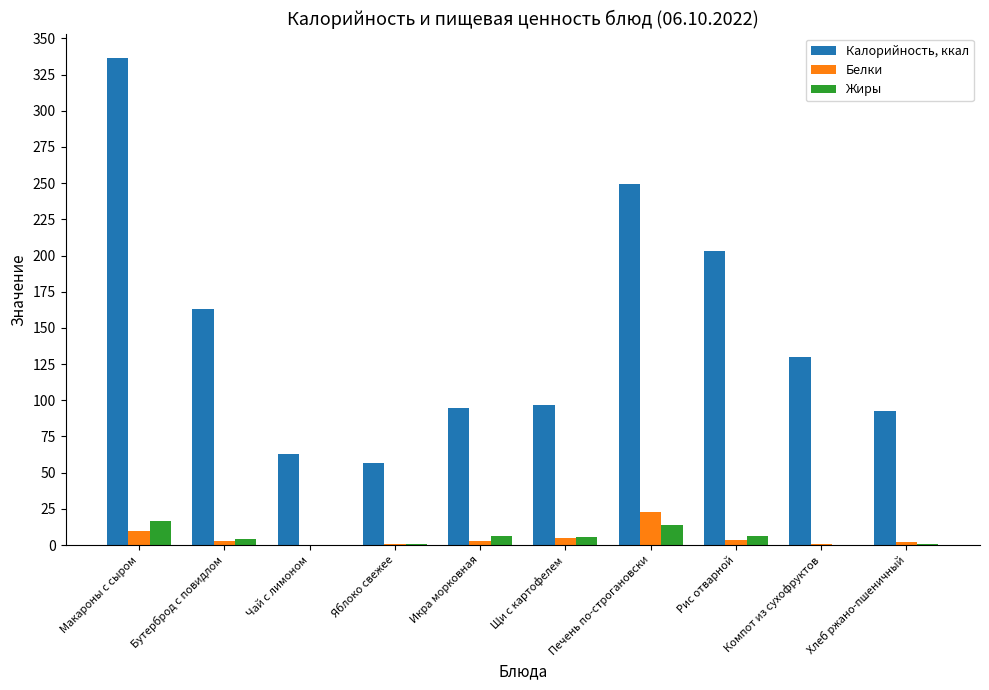

Which series changed the most between Рис отварной and Хлеб ржано-пшеничный?

Калорийность, ккал